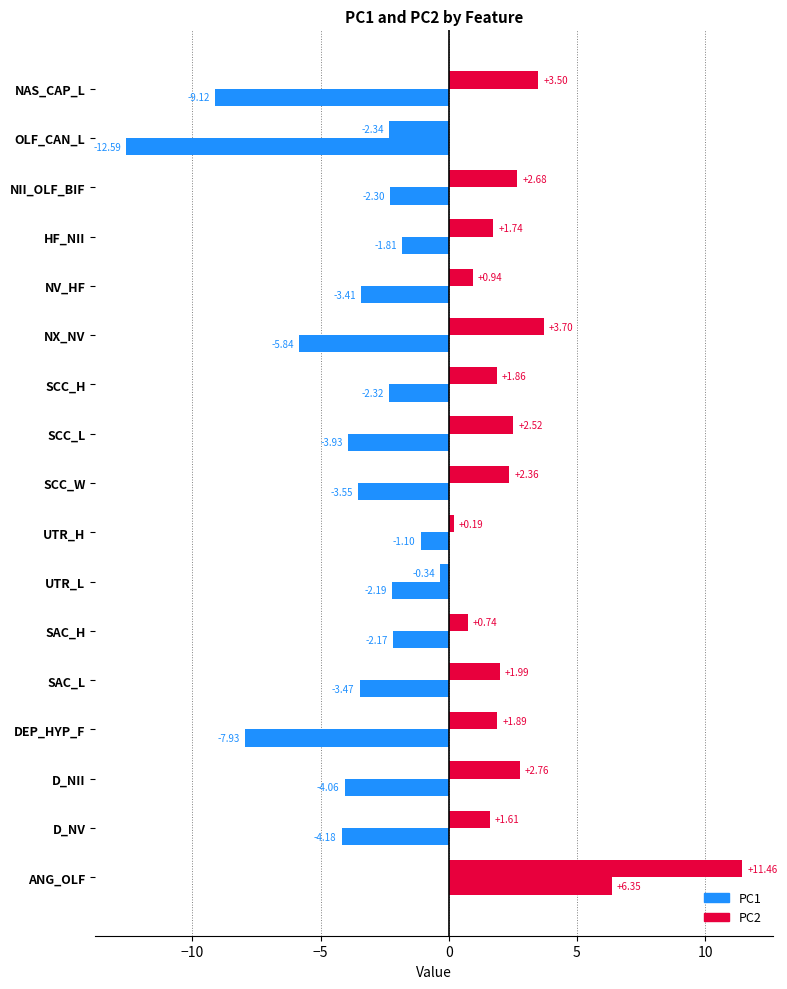

How many negative values does the PC1 series have?

16